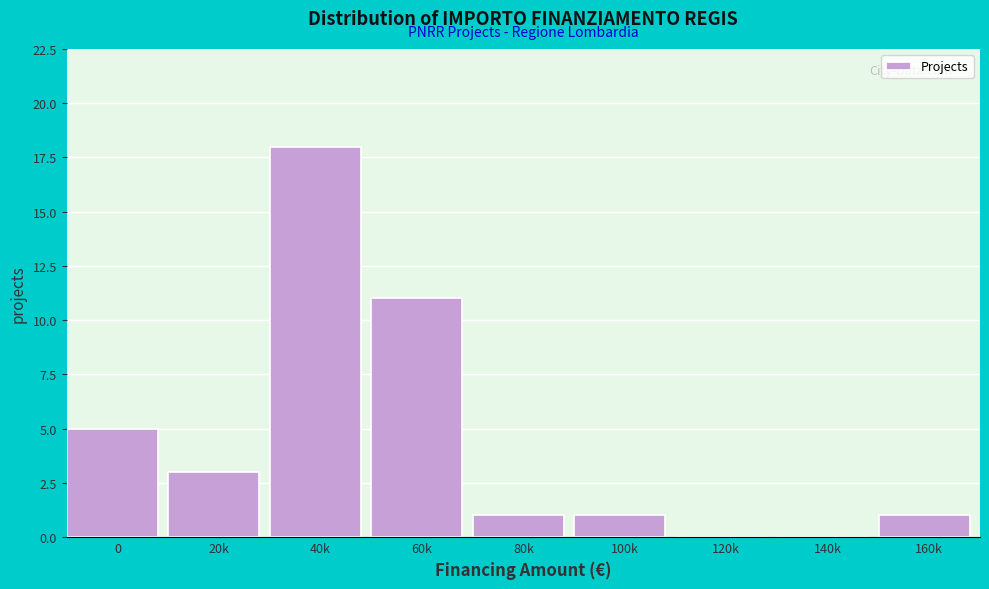

Reading left to right, list all the values displayed in this chart.

0=5	20k=3	40k=18	60k=11	80k=1	100k=1	120k=0	140k=0	160k=1